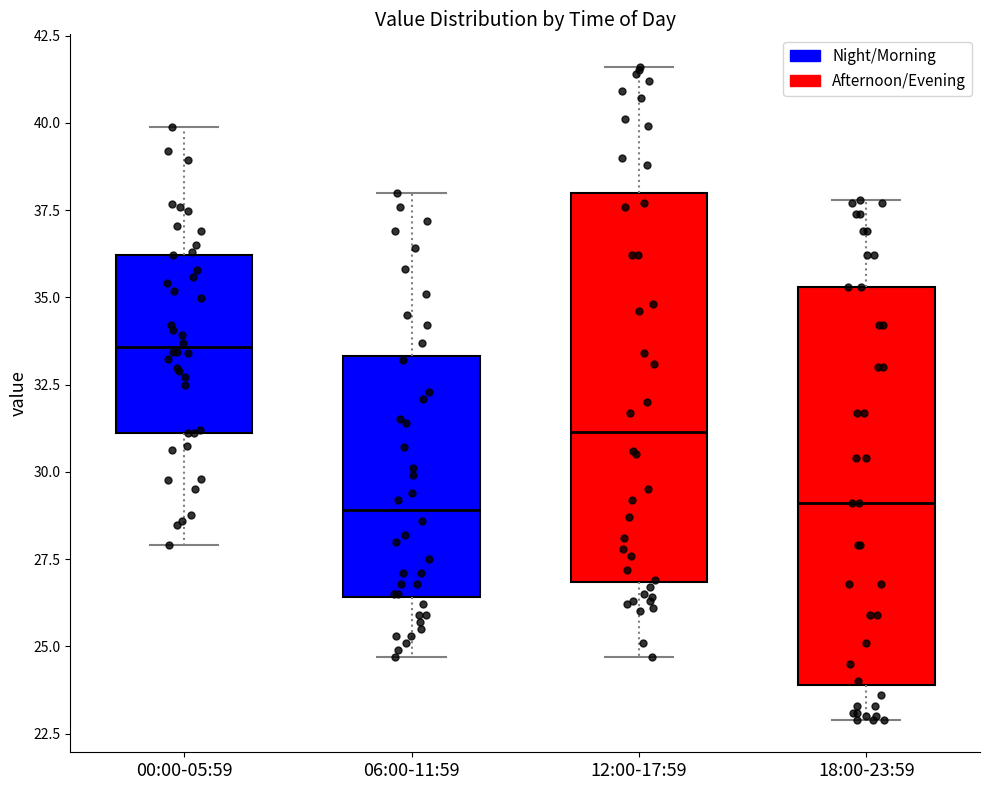

Where is the lower edge of the box for 18:00-23:59 on the y-axis? The values are not printed on the chart, so give them approximately, as read against the axis.

24.0